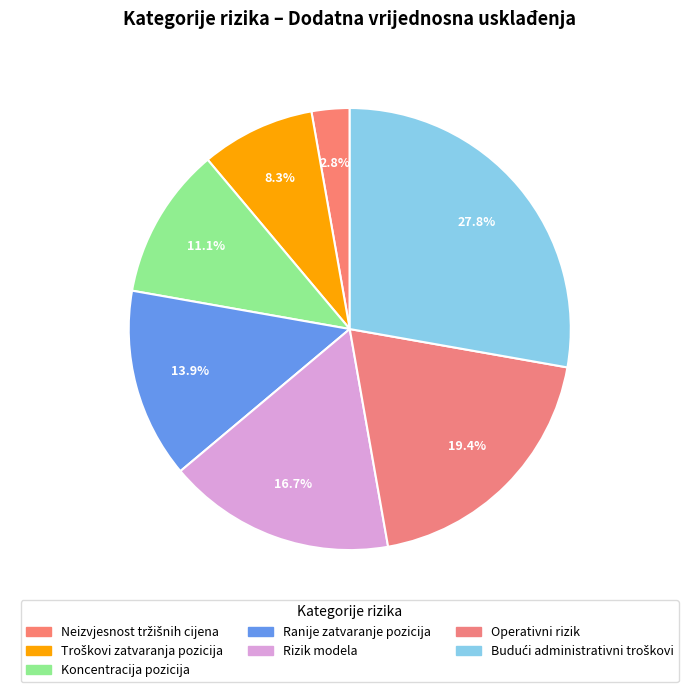

What is the largest slice in the pie chart?

Budući administrativni troškovi